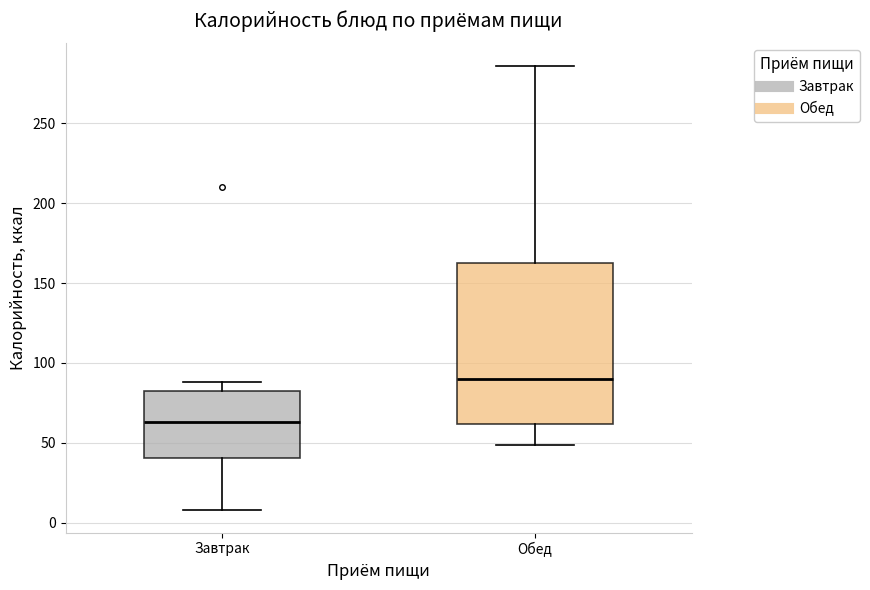

Comparing the boxes themselves (not the whiskers), which one is the tallest?

Обед